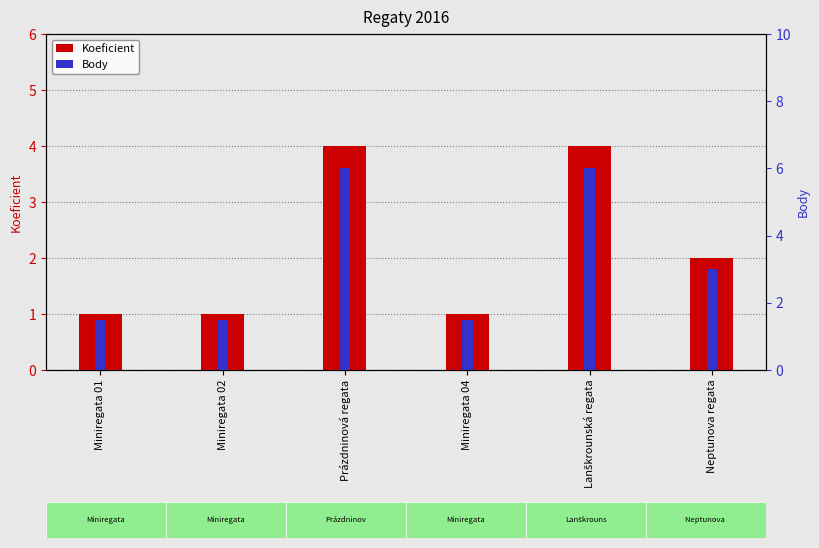

At Miniregata 01, list the series in order from smallest to largest.

Koeficient, Body